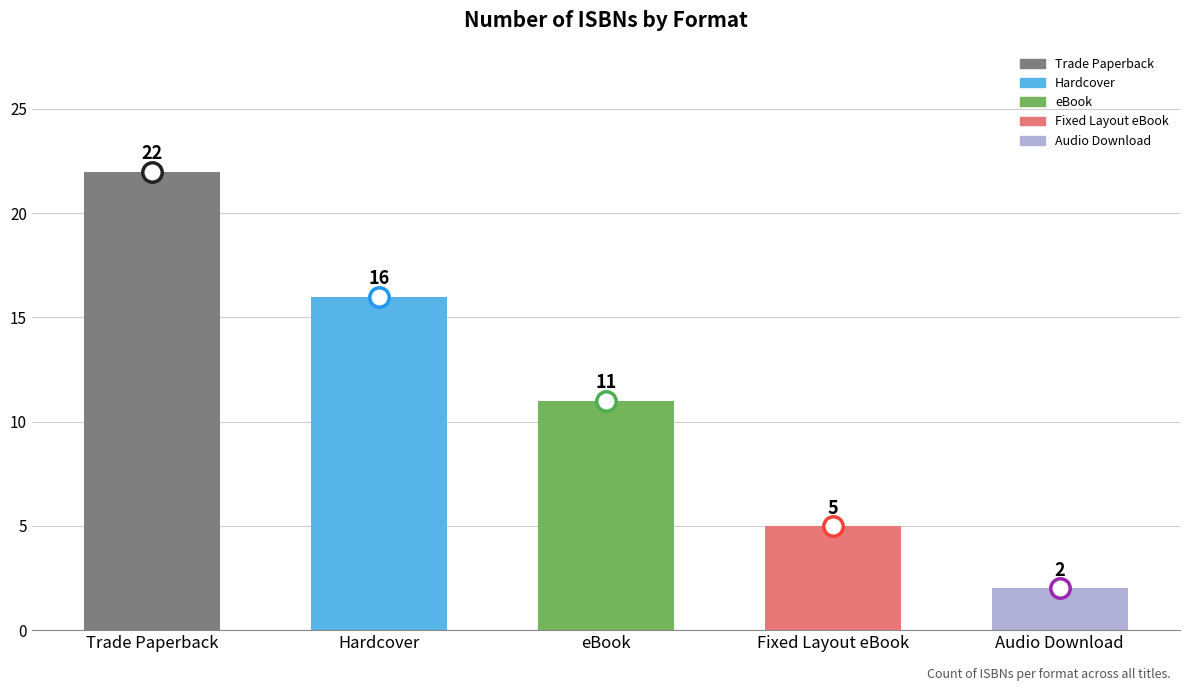

What value does the data have at eBook?

11